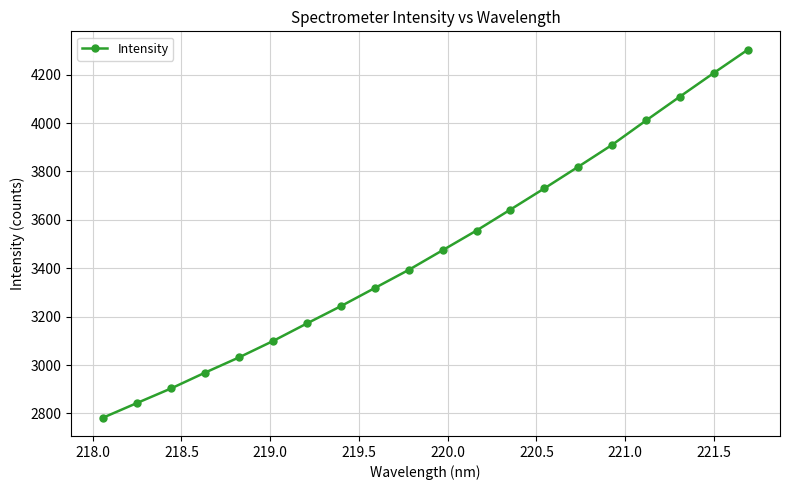

What is the average value?

3475.9